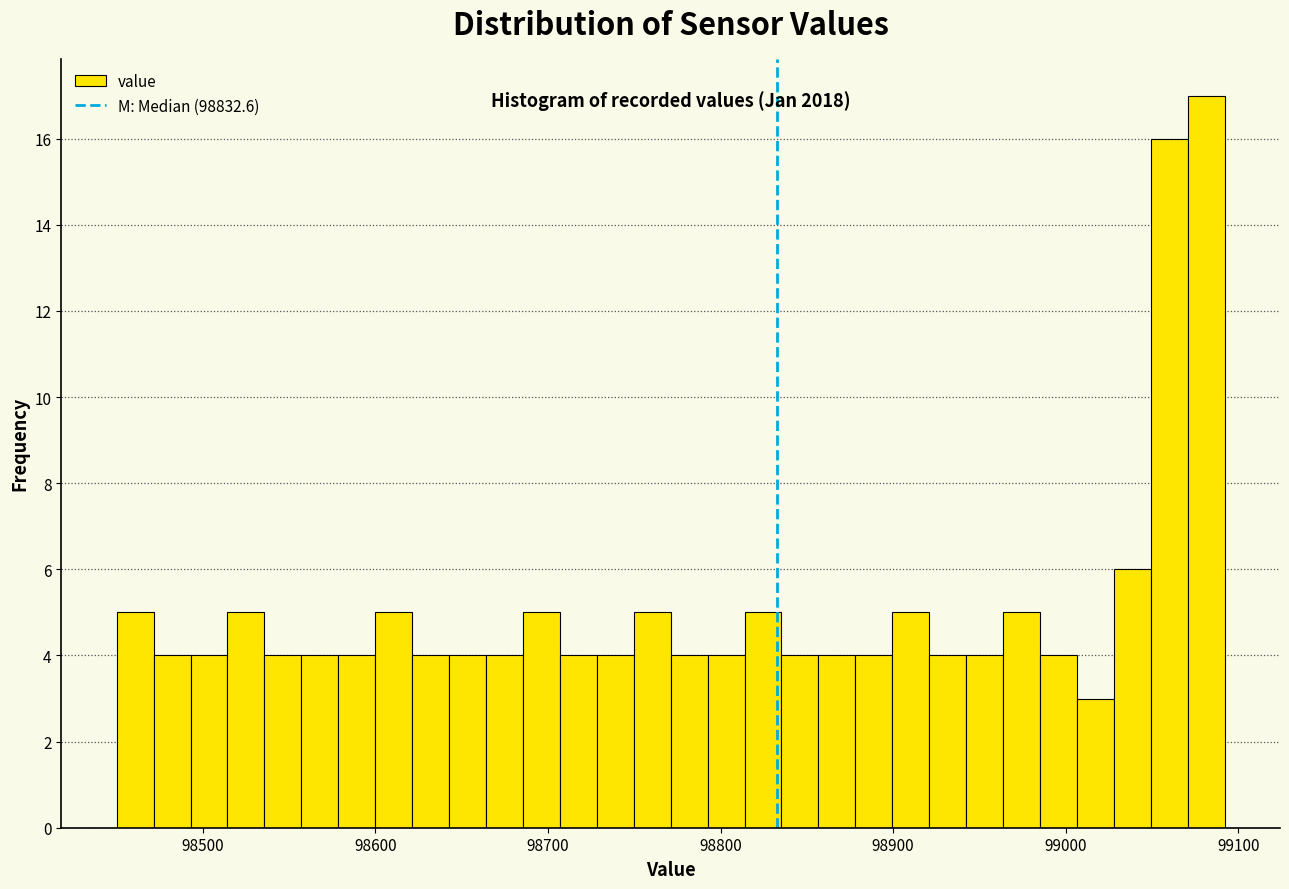

Read against the x-axis, roughly where is the centre of the tallest bar?

99080